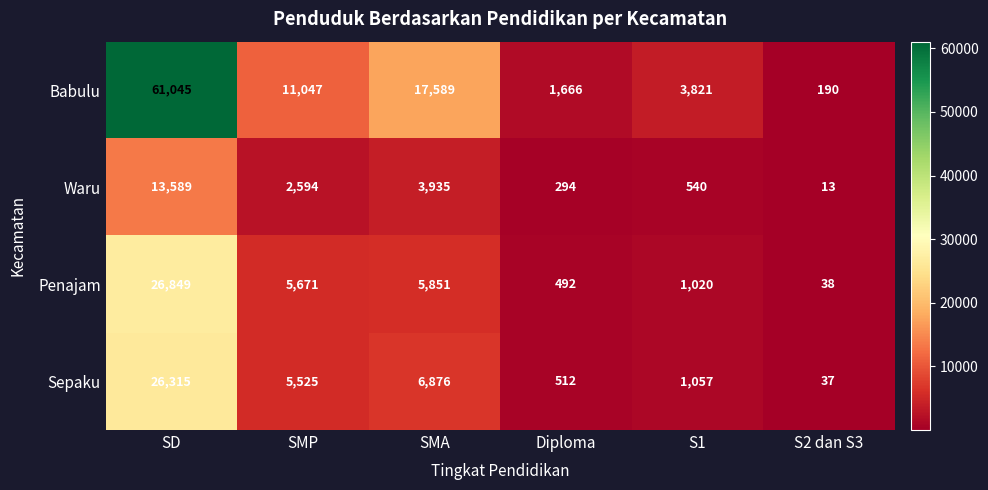

How many values in the Sepaku series are below 5525?

3